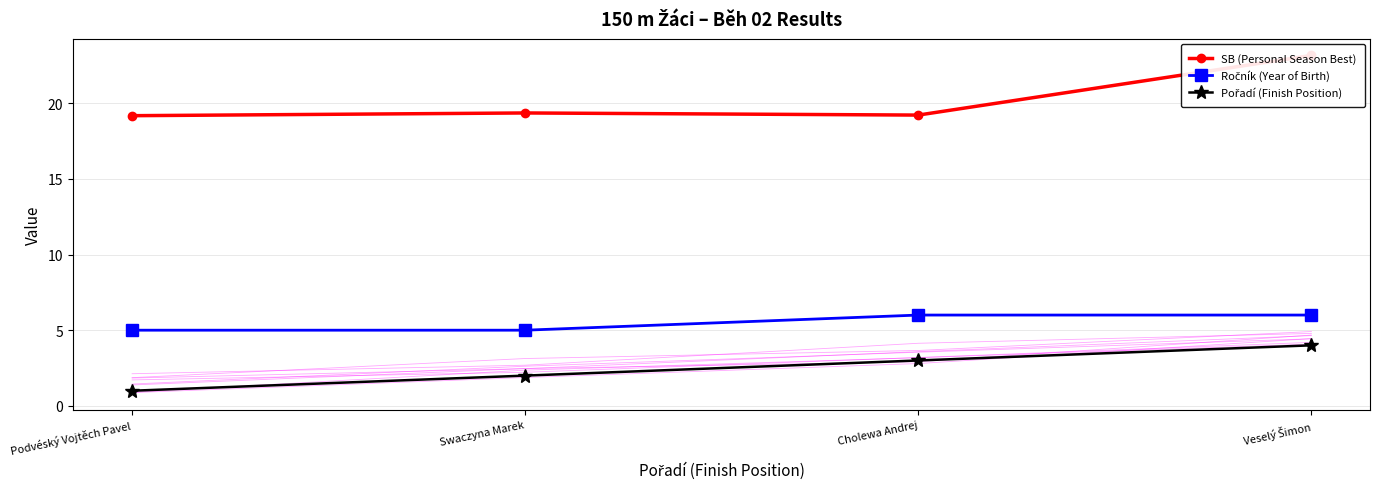

Which category has the lowest value across all series?

Podvéský Vojtěch Pavel